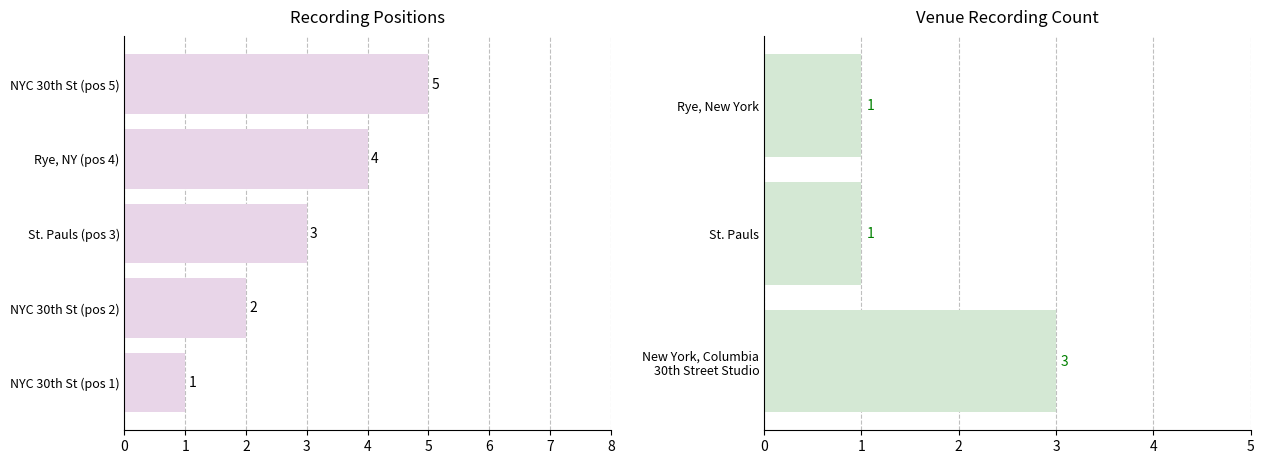

Between NYC 30th St (pos 5) and St. Pauls (pos 3), which is larger?

NYC 30th St (pos 5)